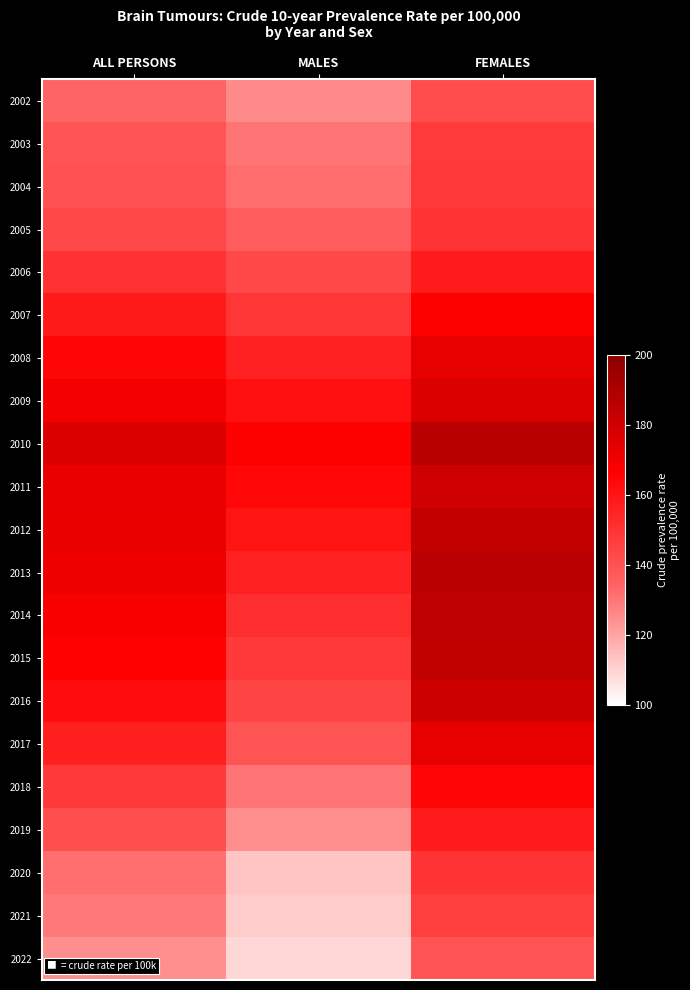

Reading left to right, transcribe all the data shown in this chart.

2002: ALL PERSONS=133.8	MALES=125.7	FEMALES=141.5
2003: ALL PERSONS=139.1	MALES=130.1	FEMALES=147.6
2004: ALL PERSONS=140.0	MALES=131.8	FEMALES=147.9
2005: ALL PERSONS=143.1	MALES=136.3	FEMALES=149.7
2006: ALL PERSONS=150.5	MALES=142.9	FEMALES=157.8
2007: ALL PERSONS=158.2	MALES=148.9	FEMALES=167.1
2008: ALL PERSONS=164.8	MALES=155.5	FEMALES=173.8
2009: ALL PERSONS=169.6	MALES=161.6	FEMALES=177.3
2010: ALL PERSONS=177.2	MALES=167.0	FEMALES=187.0
2011: ALL PERSONS=172.5	MALES=164.2	FEMALES=180.4
2012: ALL PERSONS=172.1	MALES=160.1	FEMALES=183.6
2013: ALL PERSONS=171.1	MALES=155.6	FEMALES=186.0
2014: ALL PERSONS=168.3	MALES=151.2	FEMALES=184.8
2015: ALL PERSONS=166.2	MALES=147.7	FEMALES=184.1
2016: ALL PERSONS=162.6	MALES=144.2	FEMALES=180.5
2017: ALL PERSONS=156.5	MALES=139.2	FEMALES=173.2
2018: ALL PERSONS=147.8	MALES=130.4	FEMALES=164.7
2019: ALL PERSONS=141.4	MALES=124.6	FEMALES=157.6
2020: ALL PERSONS=131.6	MALES=112.8	FEMALES=149.9
2021: ALL PERSONS=129.1	MALES=111.3	FEMALES=146.3
2022: ALL PERSONS=124.3	MALES=108.6	FEMALES=139.4